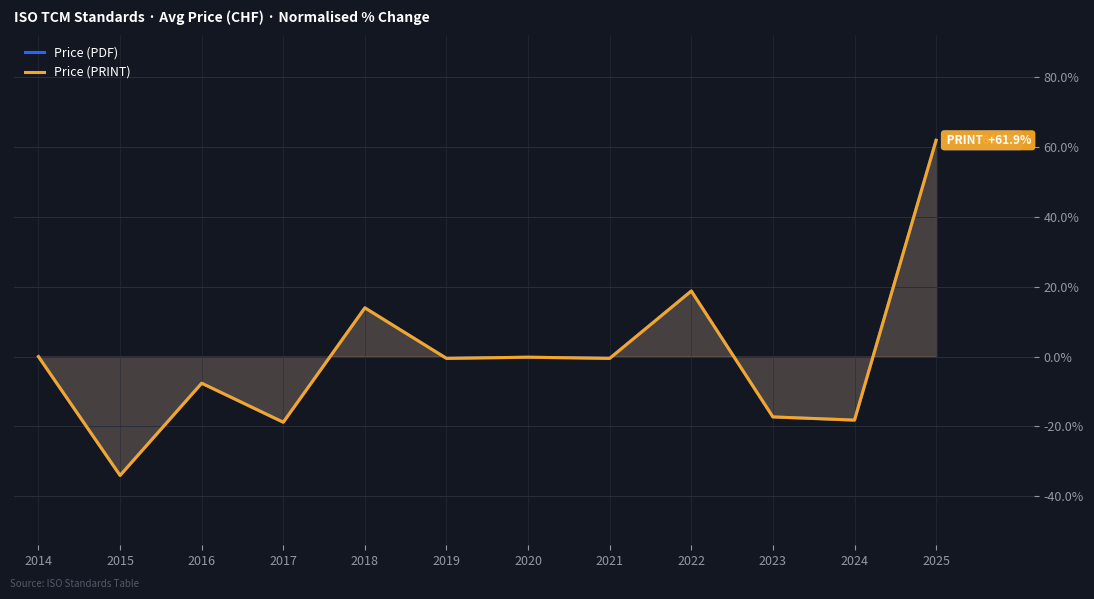

Which series has the largest range (max minus min)?

Price (PDF)